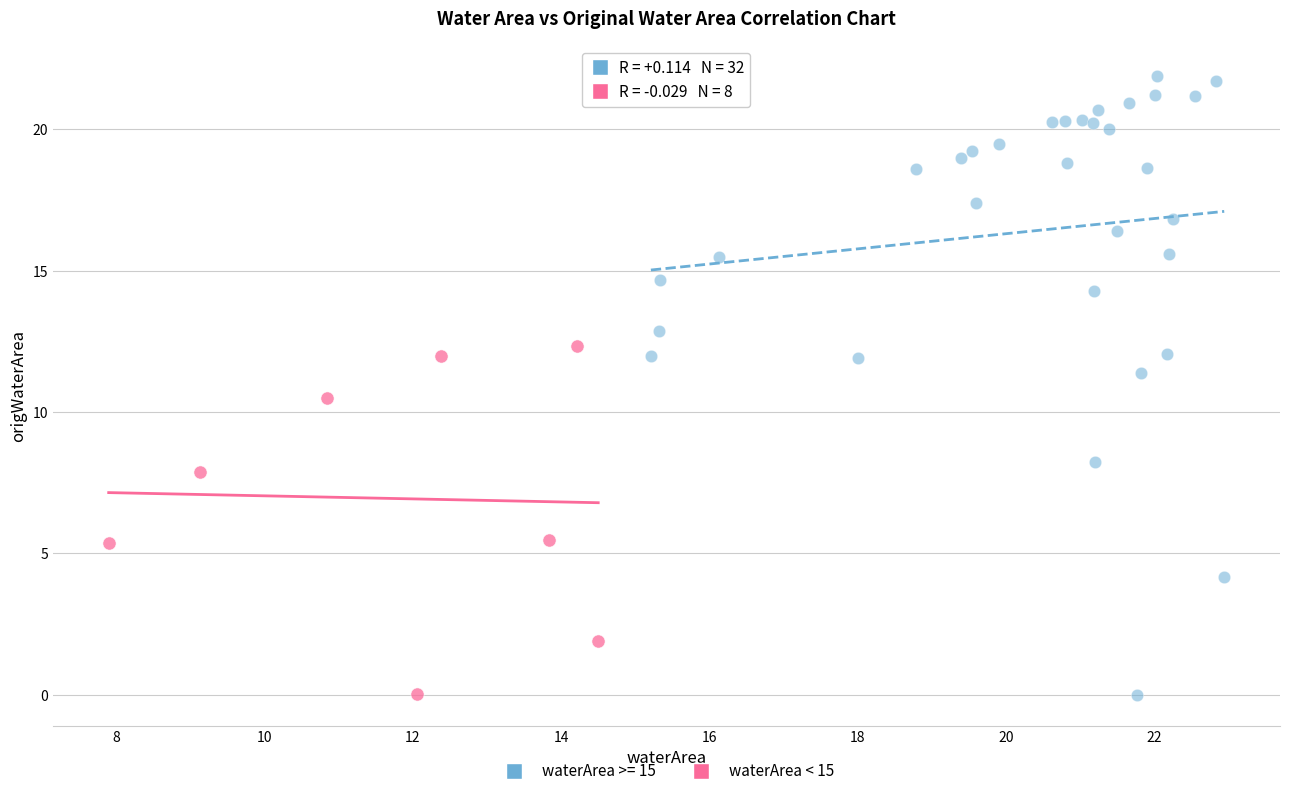

Which series contains the highest Y value?

waterArea >= 15